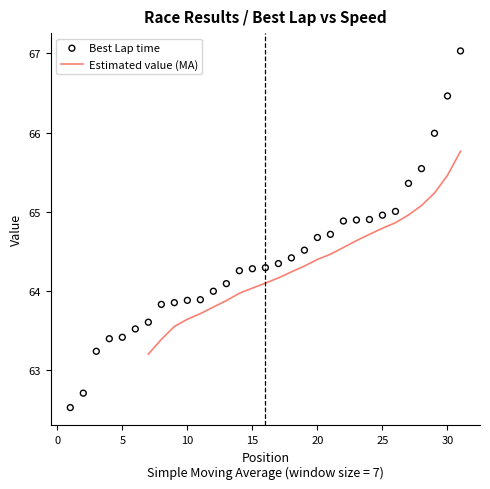

Which has a higher value, 12 or 18?

18